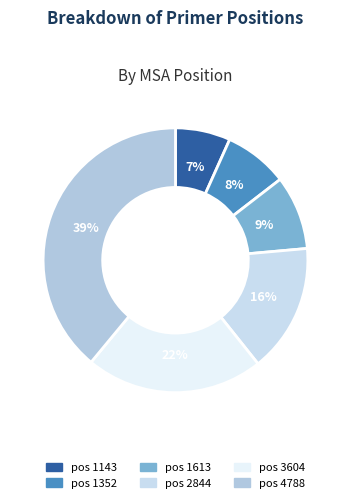

Which slice is the smallest?

1143